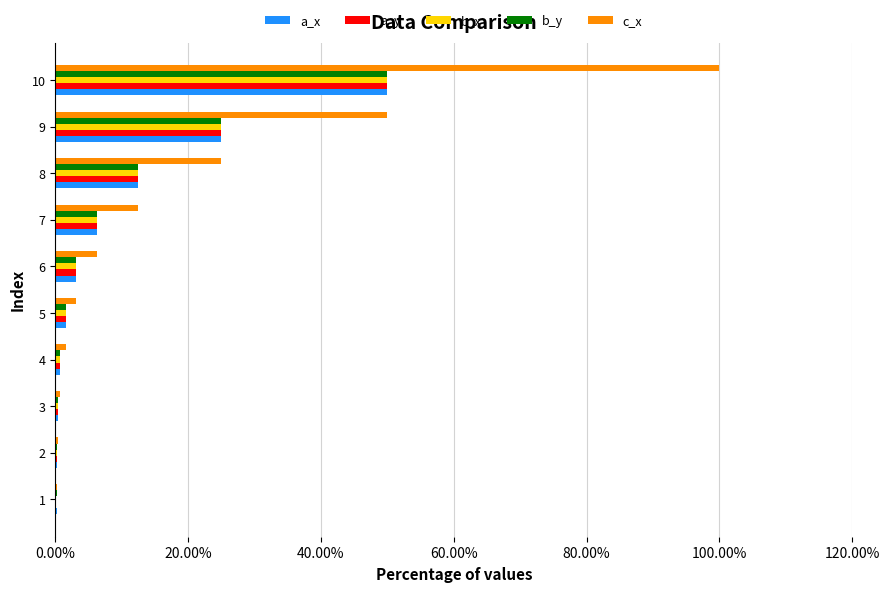

True or false: a_x has a value of 69.1 at 10.

False